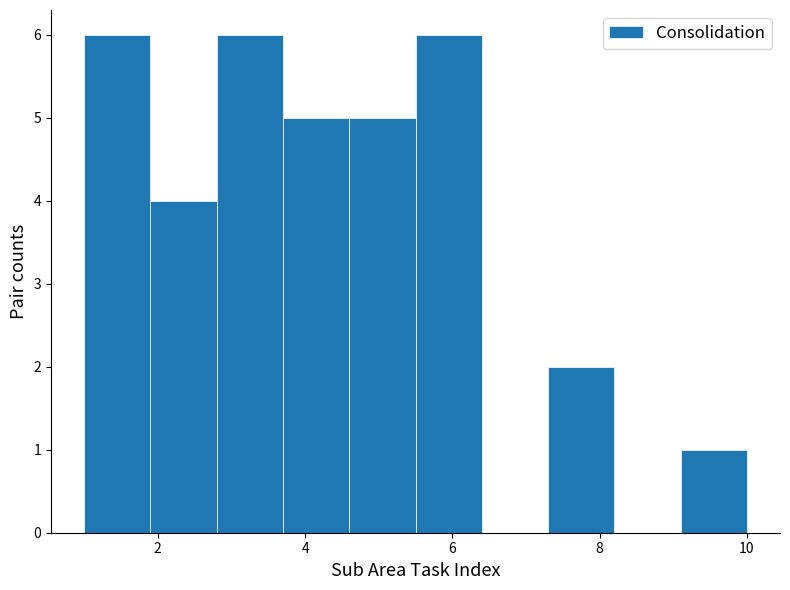

What is the height of the bar covering 2.8 to 3.7 on the x-axis? Neither the bar edges nor the heights are printed on the chart, so give them approximately, as read against the axes.

6